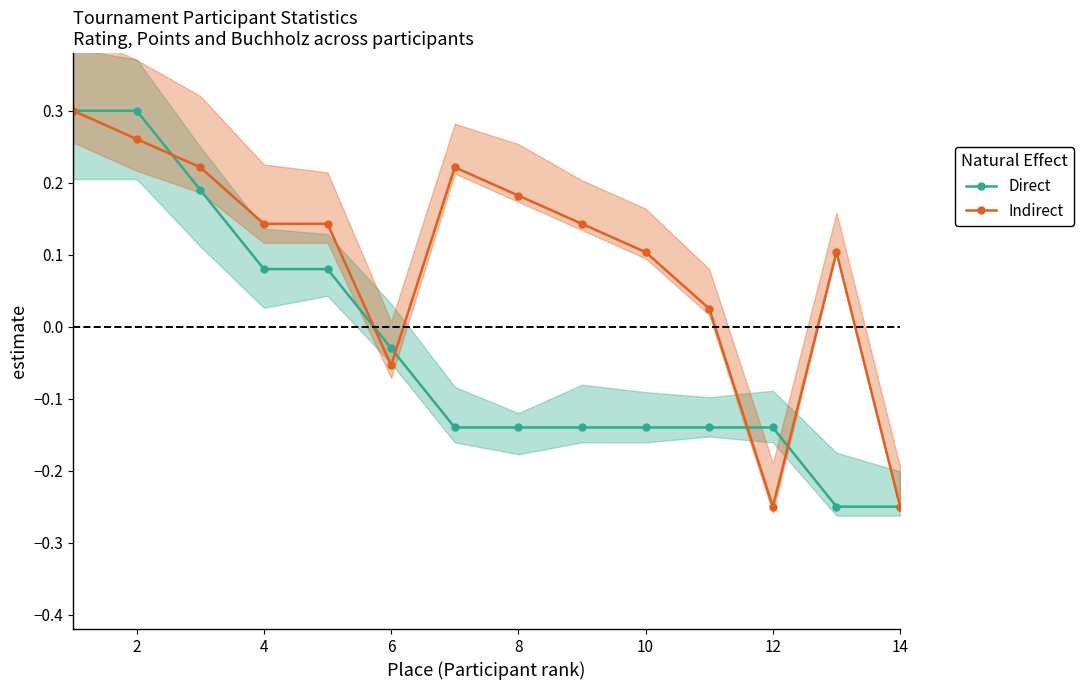

How many values in the Direct series exceed 0?

5